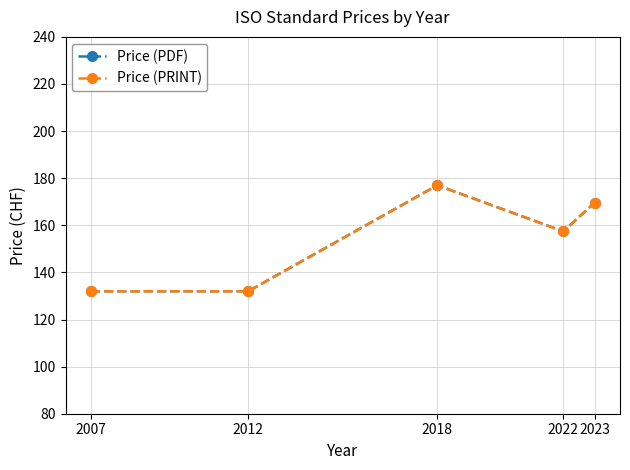

At how many categories does at least one series exceed 149?

3